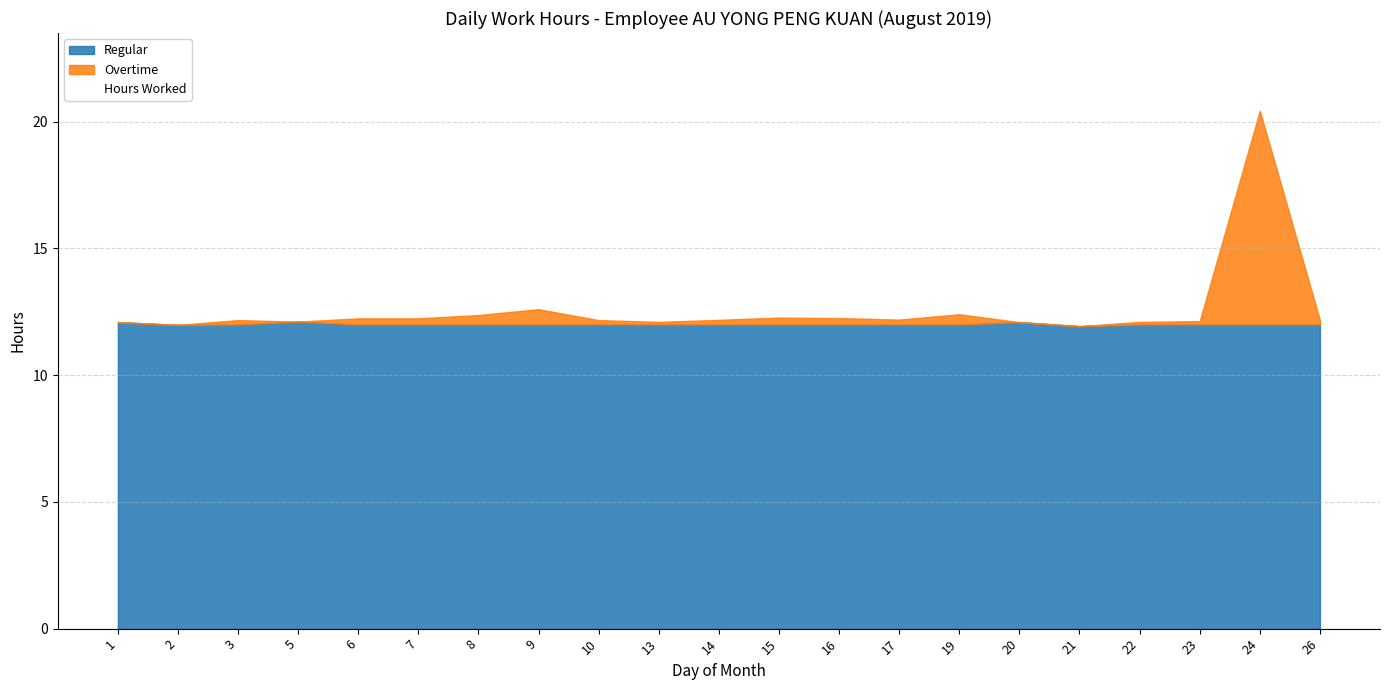

True or false: Hours Worked and Regular cross at least once.

False